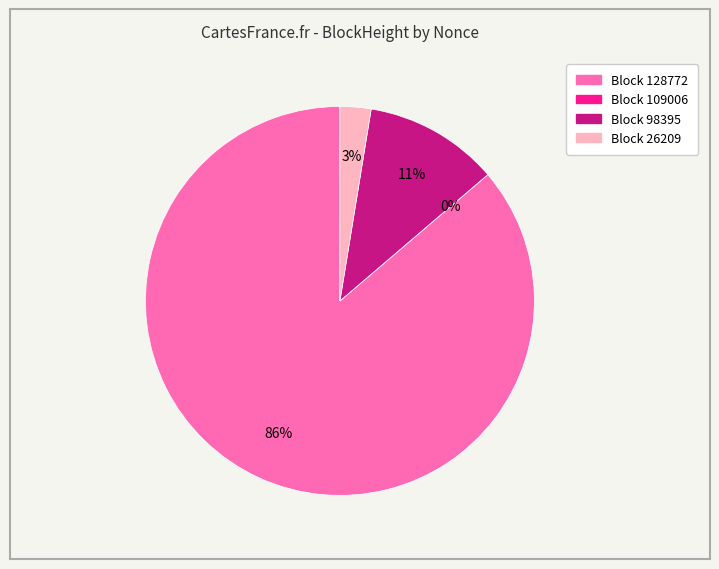

Do 128772 and 98395 together represent more than half of the pie?

Yes